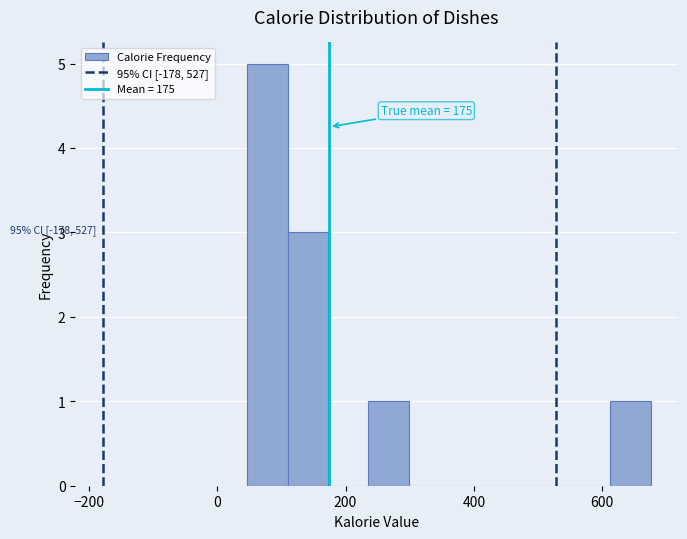

Read against the x-axis, roughly where is the centre of the tallest bar?

80